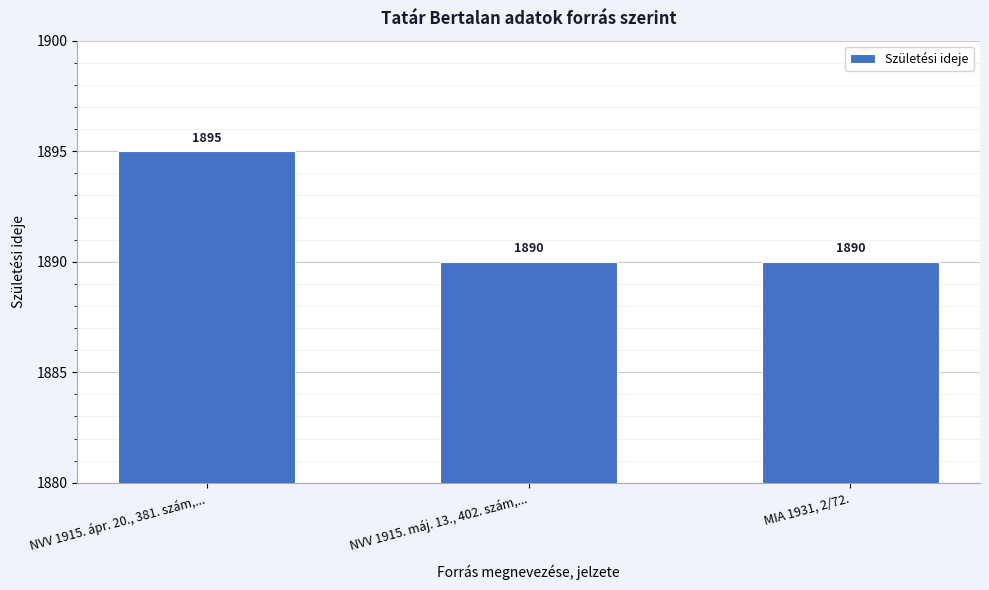

The value at NVV 1915. máj. 13., 402. szám,... is 1890. True or false?

True